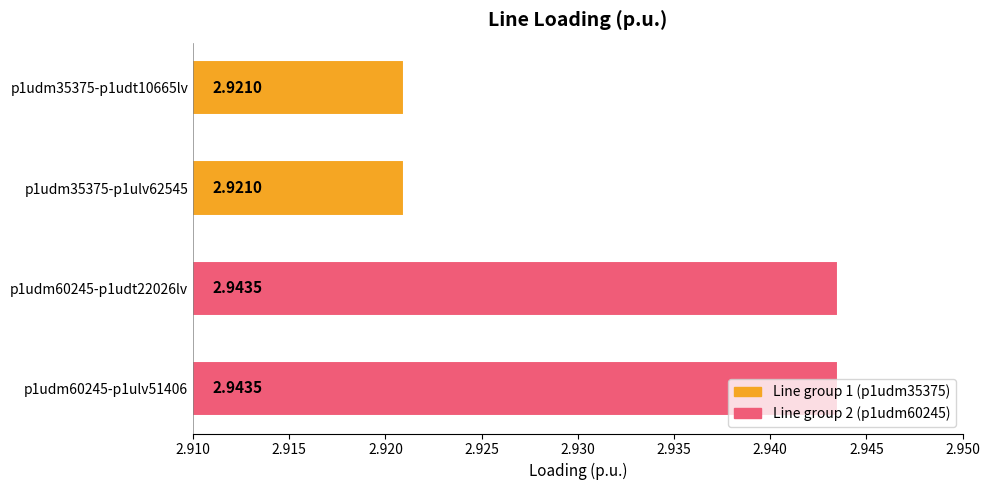

What is the sum of the values at p1udm35375-p1udt10665lv and p1udm60245-p1udt22026lv?

5.9